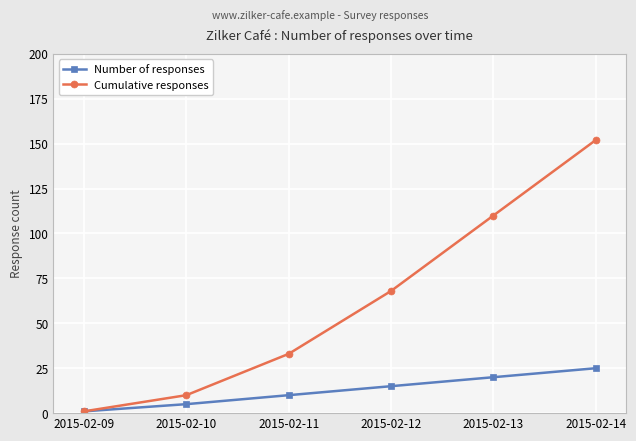

At which category is the sum across all series the highest?

2015-02-14